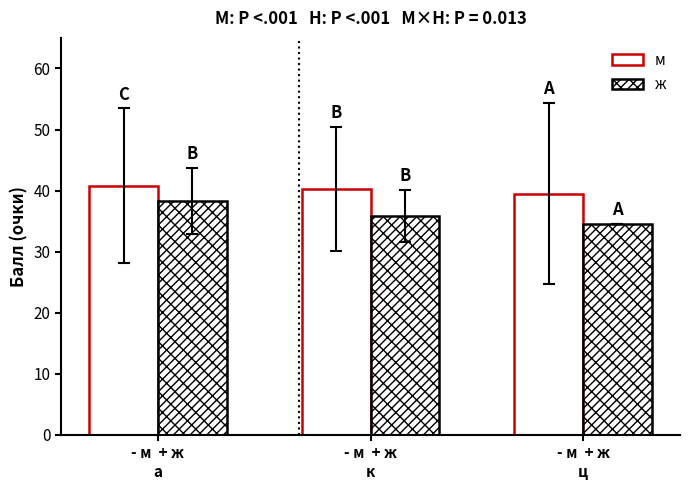

What is the difference between the second highest and minimum values in the ж series?

1.3